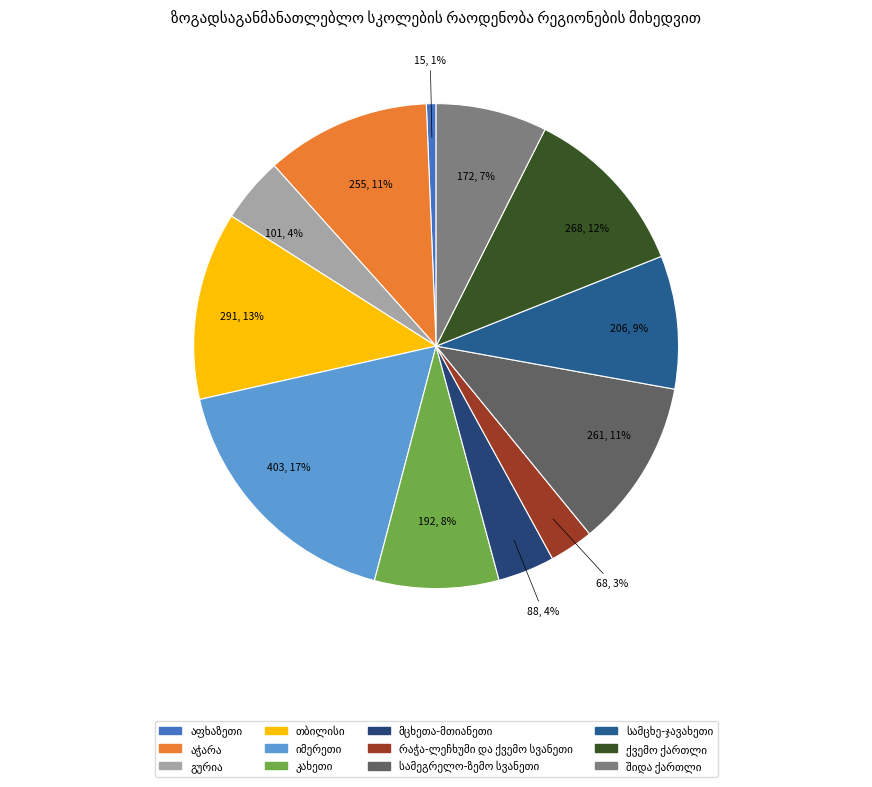

Count the number of slices in the pie.

12